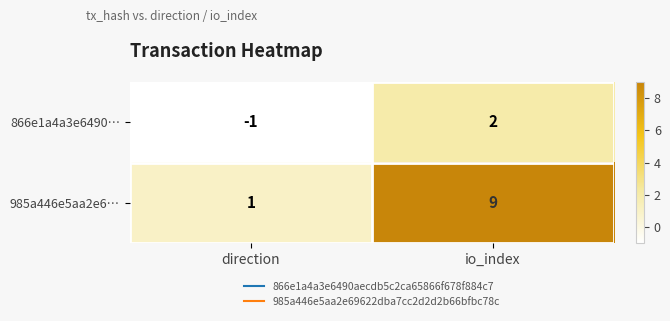

What is the approximate value of 985a446e5aa2e6… at io_index?

9